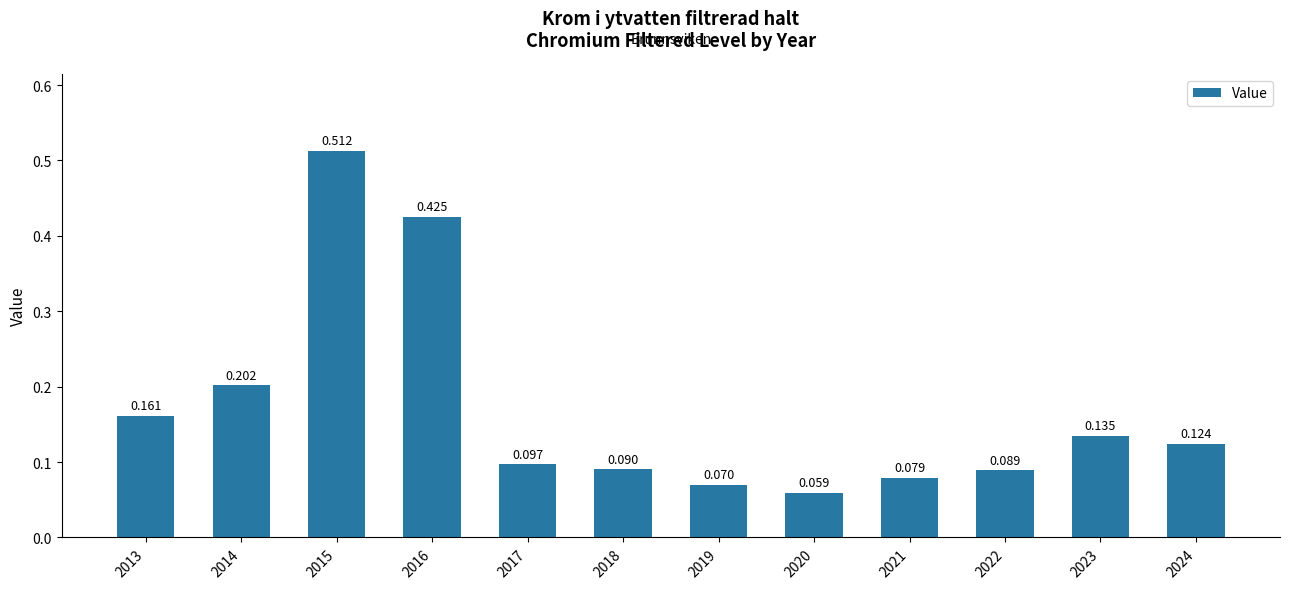

How many values are between 0 and 1?

12